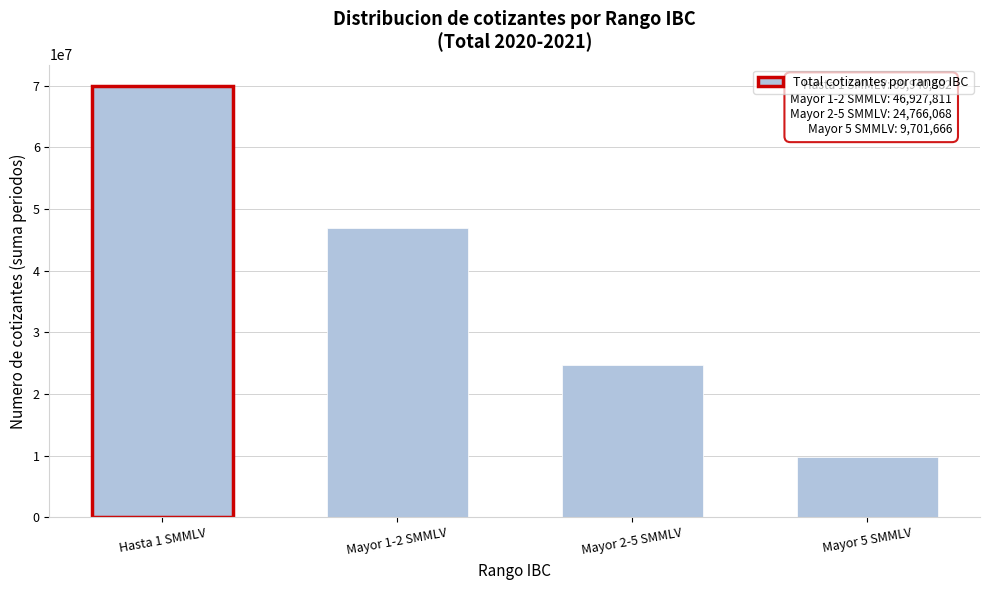

Reading right to left, what are all the values shown in this chart?

9701666	24766068	46927811	69940482